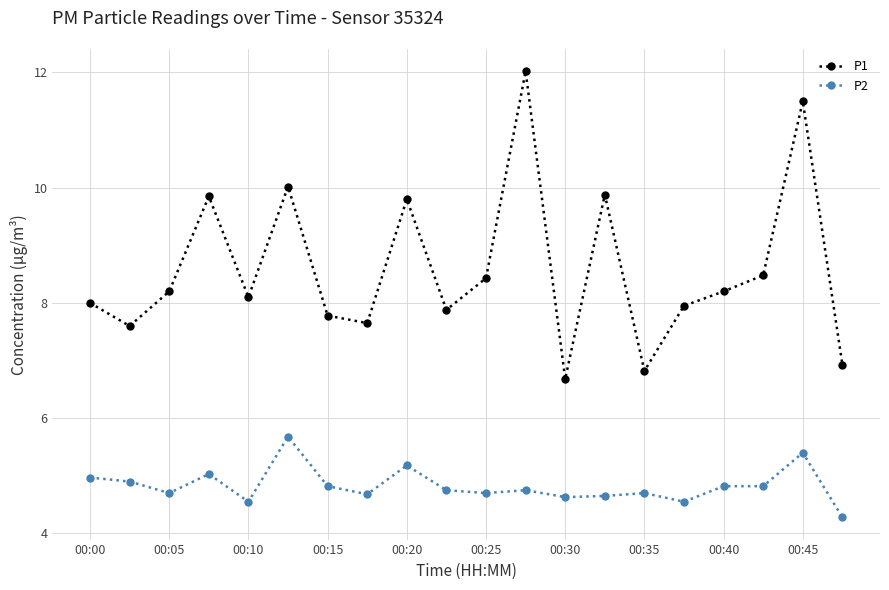

What is the value of the P2 point at the 1st from the left?

5.0